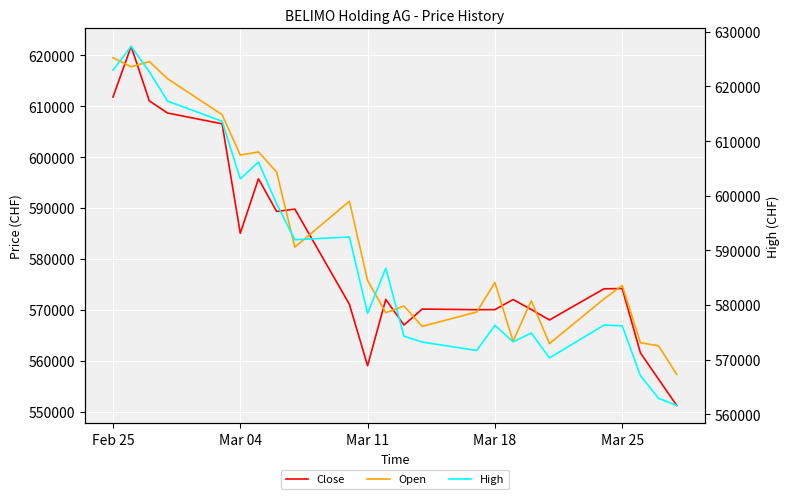

Reading left to right, transcribe all the data shown in this chart.

Close: 611800	621760	611049	608666	606545	585027	595738	589319	589785	571074	559005	572036	566993	570135	570004	570022	572009	570052	567994	574121	574160	561542	556346	551184
Open: 619537	617750	618769	615409	608335	600395	601019	597043	582314	591325	575750	569420	570740	566728	569557	575350	563800	571766	563355	572137	574783	563525	562900	557291
High: 622979	627344	622694	617327	613634	603079	606175	598499	591937	592443	578444	586730	574280	573208	571659	576282	573247	574843	570303	576314	576175	567068	562900	561590